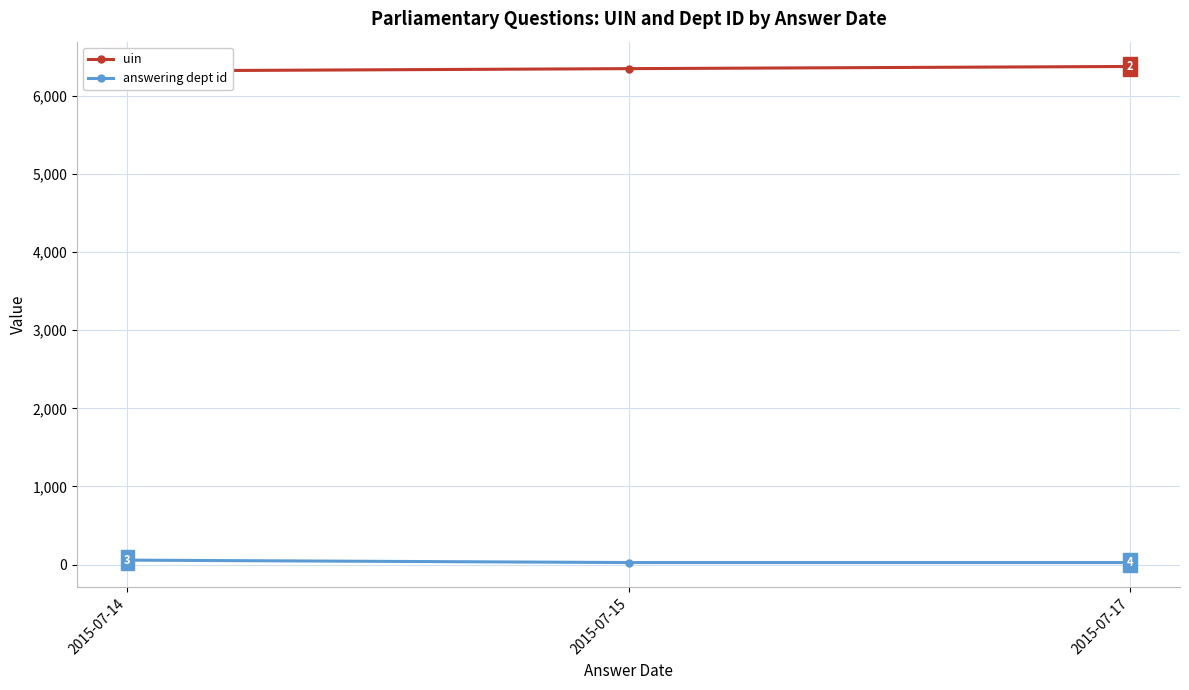

What is the average value of the uin series?

6349.4